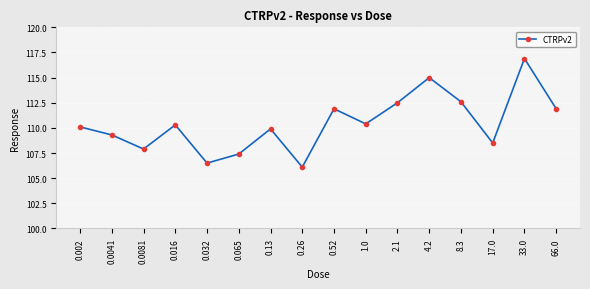

Reading left to right, extract all data points from this chart.

110.1	109.3	107.9	110.3	106.5	107.4	109.9	106.1	111.9	110.4	112.5	115.0	112.6	108.5	116.9	111.9